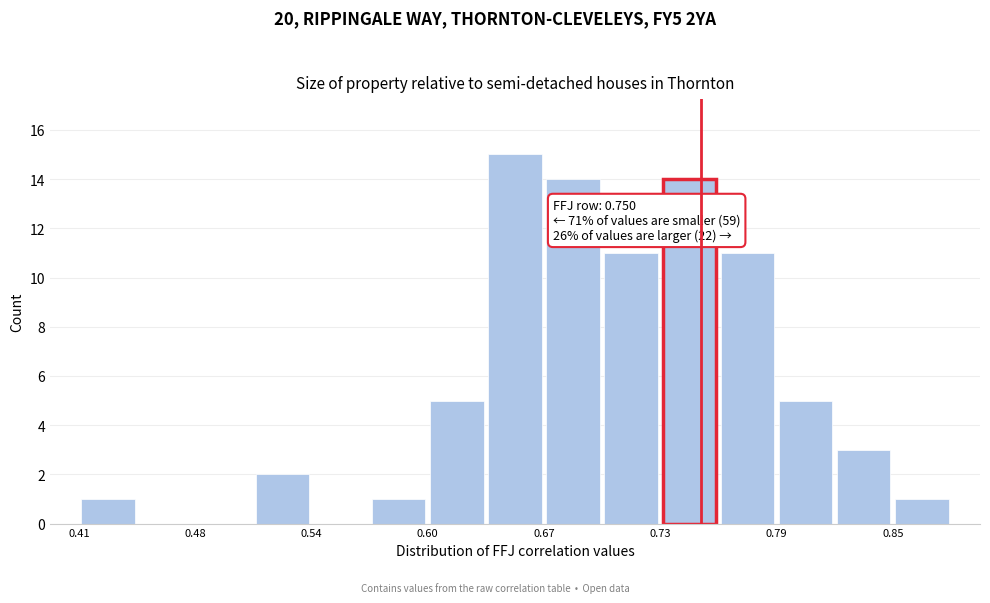

Around what value on the x-axis is the tallest bar? Give the approximate position of its centre, as read against the axis.

0.65